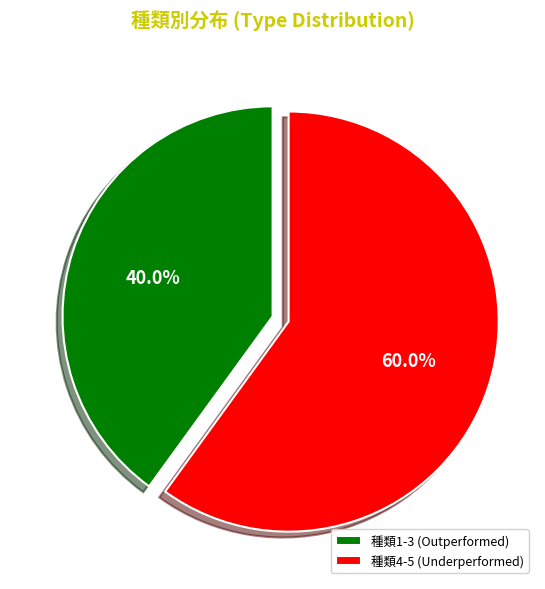

Count the number of slices in the pie.

2